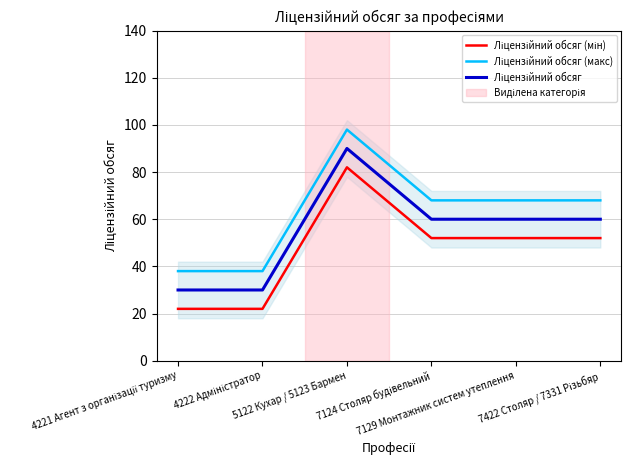

What position from the right is 5122 Кухар / 5123 Бармен?

4